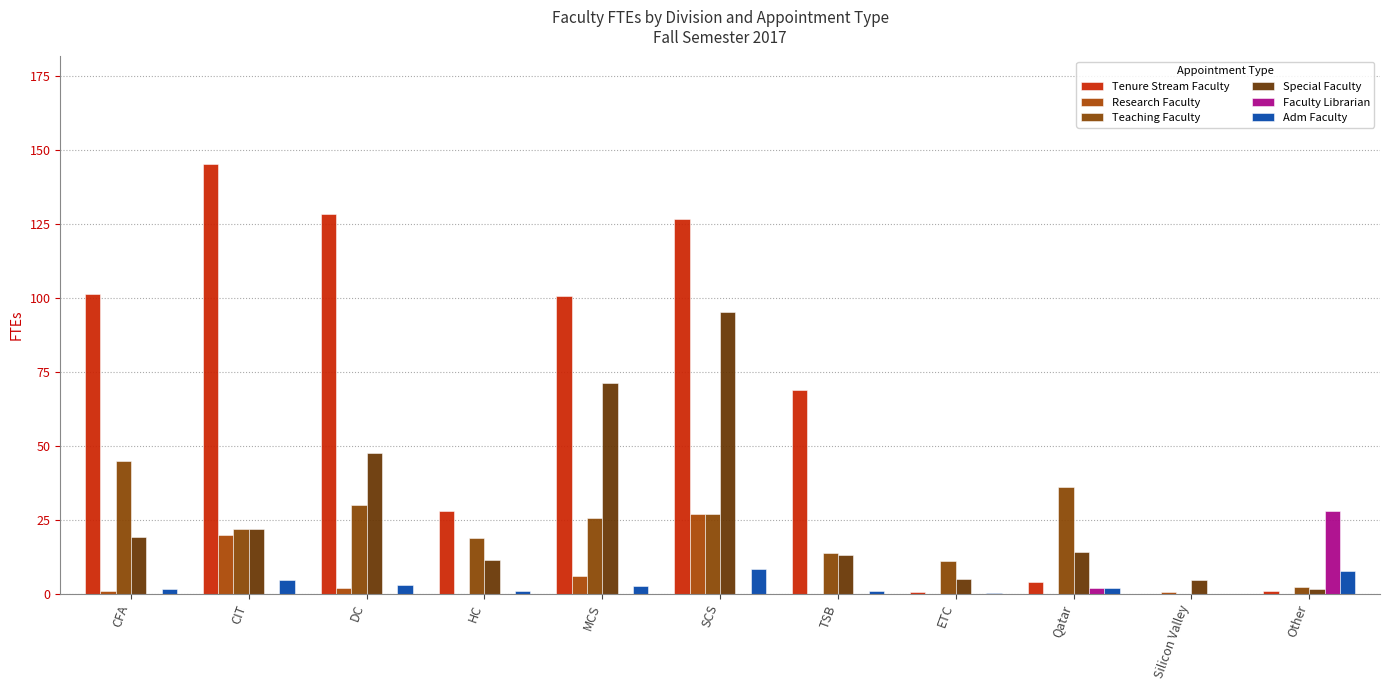

Which series has the widest spread of values?

Tenure Stream Faculty